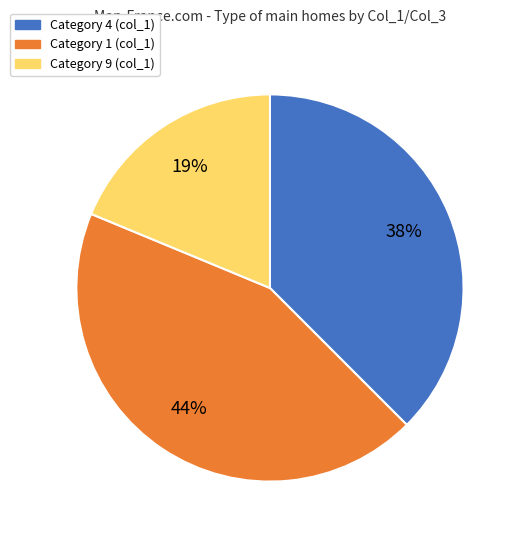

Does any single category account for the majority?

No